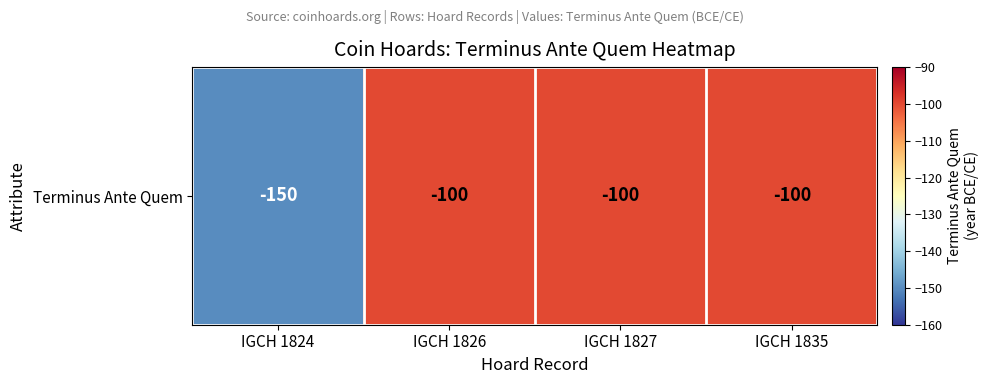

What is the sum of all values?

-450